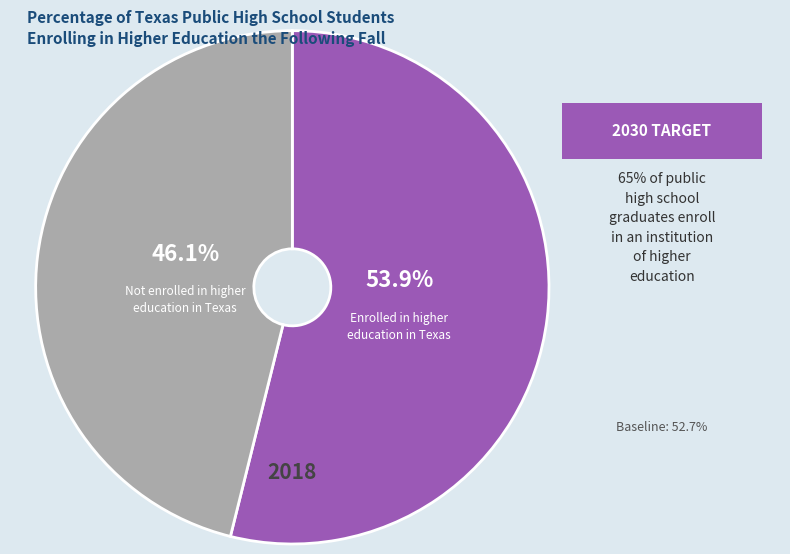

Rank the categories by value from lowest to highest.

Not enrolled in higher education in Texas, Enrolled in higher education in Texas